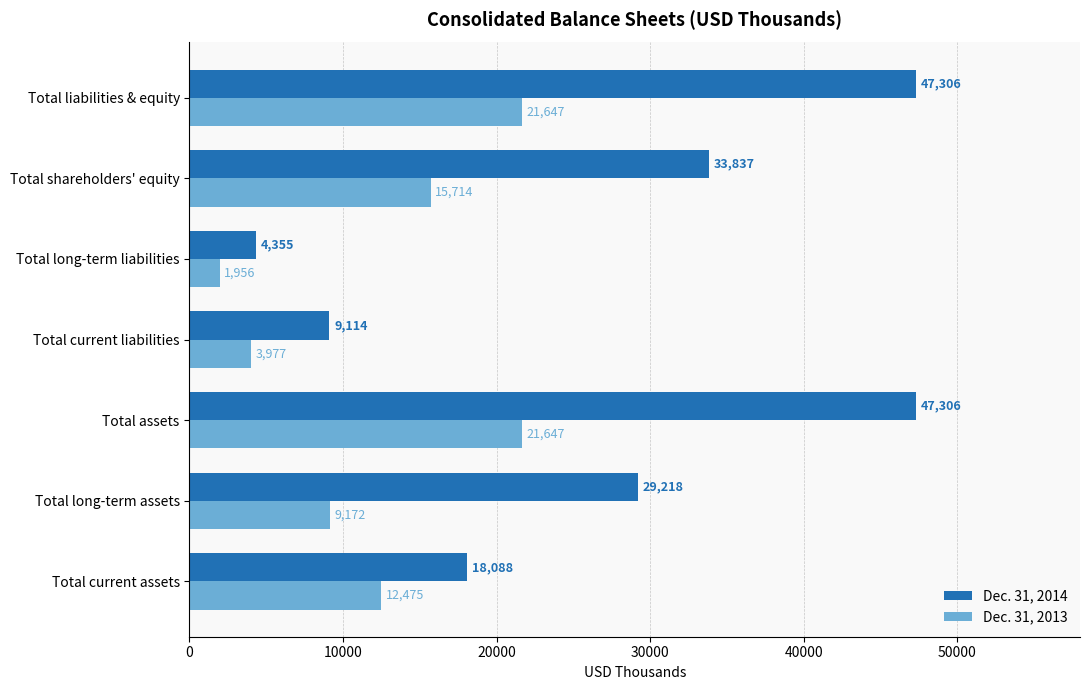

True or false: Dec. 31, 2014 has a value of 9114 at Total current liabilities.

True